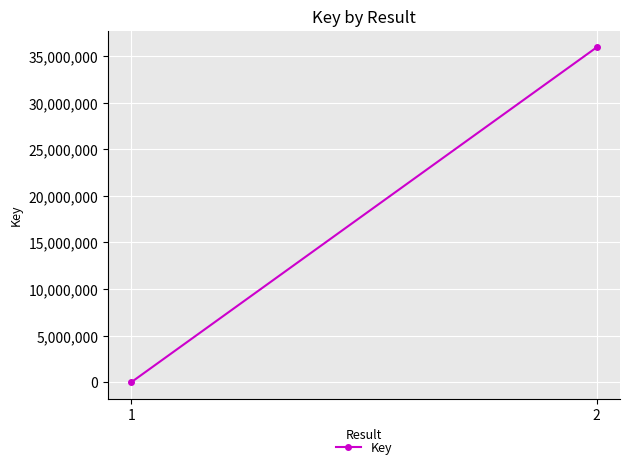

Which category has the highest value across all series?

2